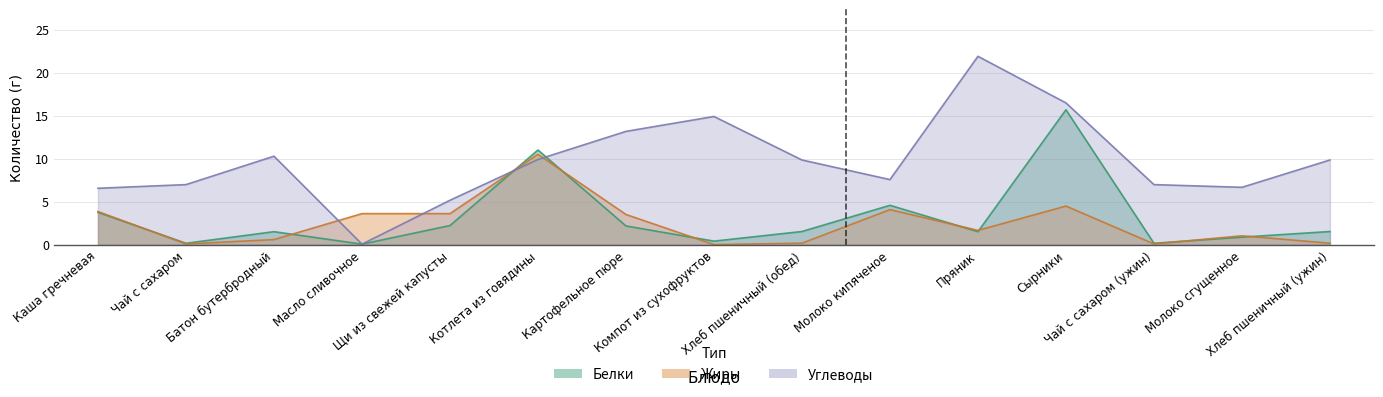

How many intersections are there between Белки and Жиры?

9